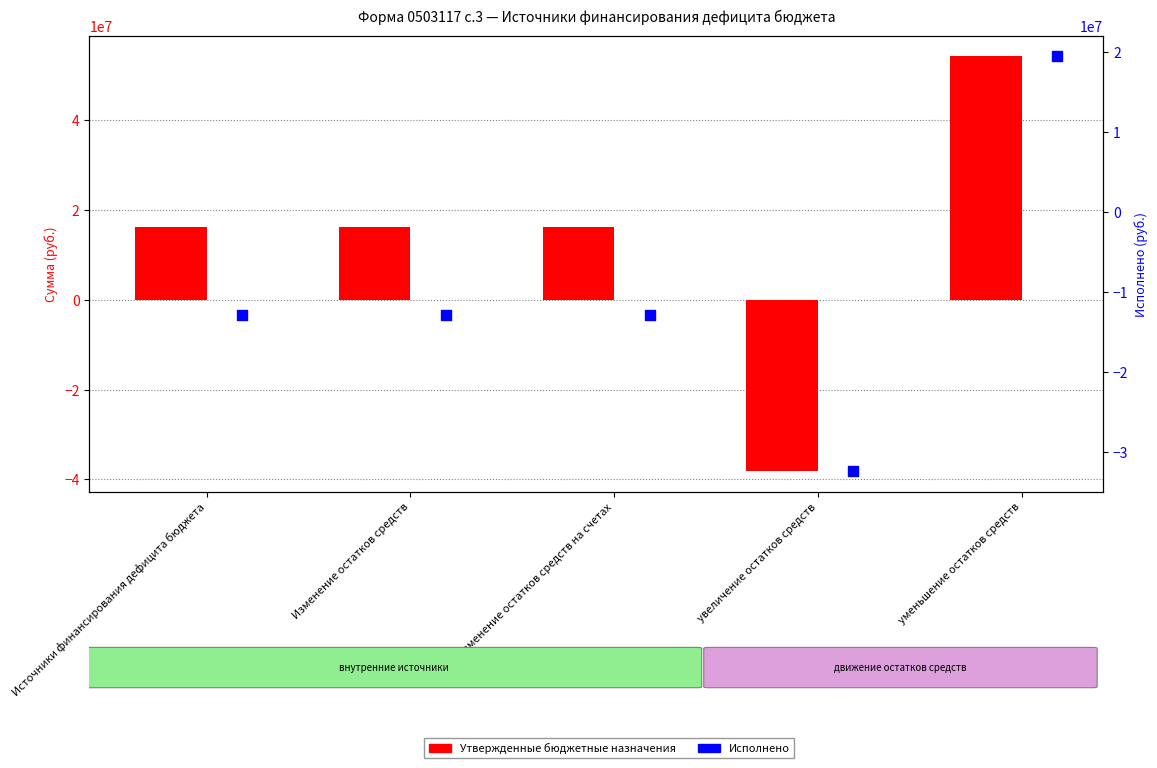

Which series reaches the minimum Y coordinate?

Утвержденные бюджетные назначения